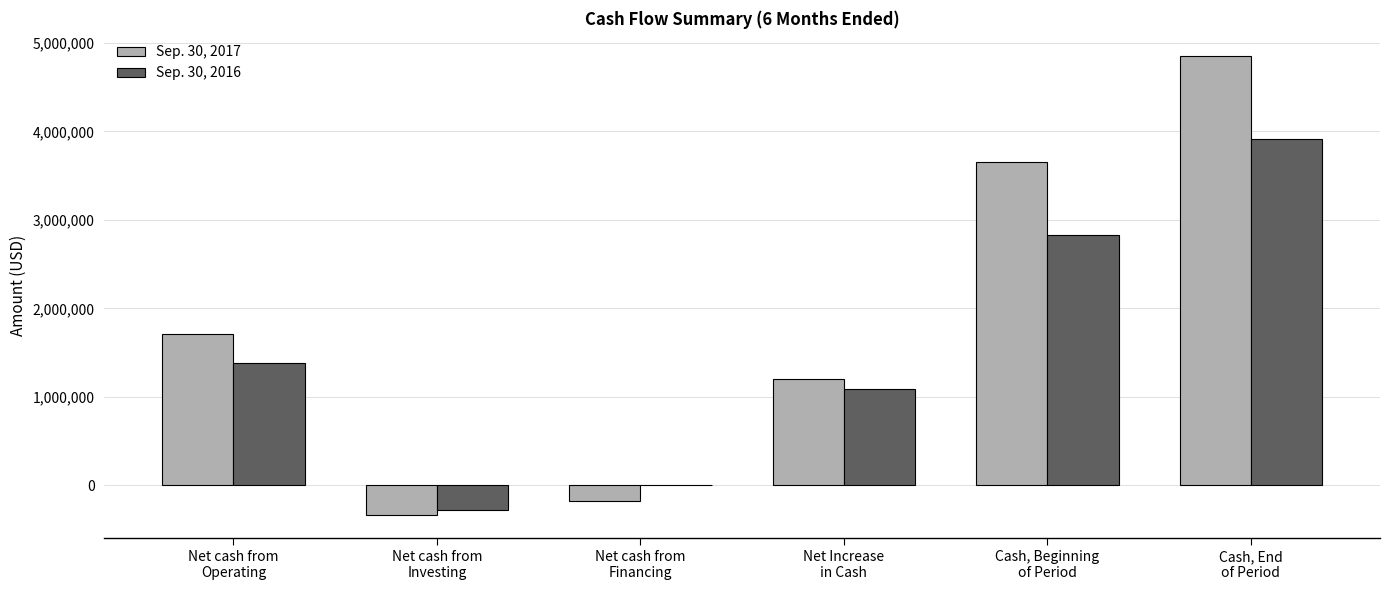

Reading left to right, transcribe all the data shown in this chart.

Sep. 30, 2017: 1710751	-334996	-182093	1198438	3654373	4852811
Sep. 30, 2016: 1377352	-273816	0	1088040	2823974	3912014